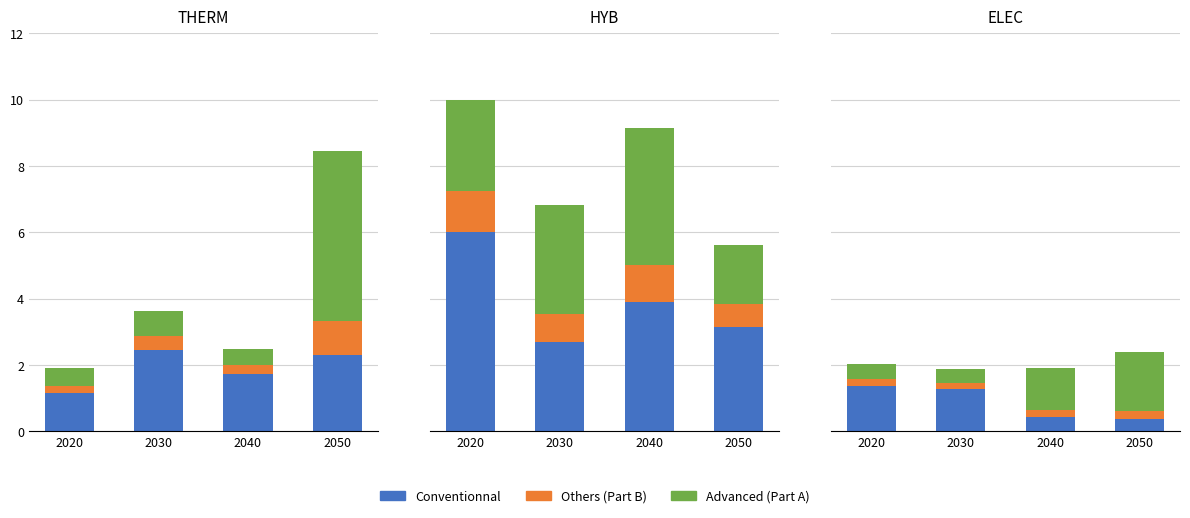

Which series changed the most between 2020 and 2040?

Conventionnal